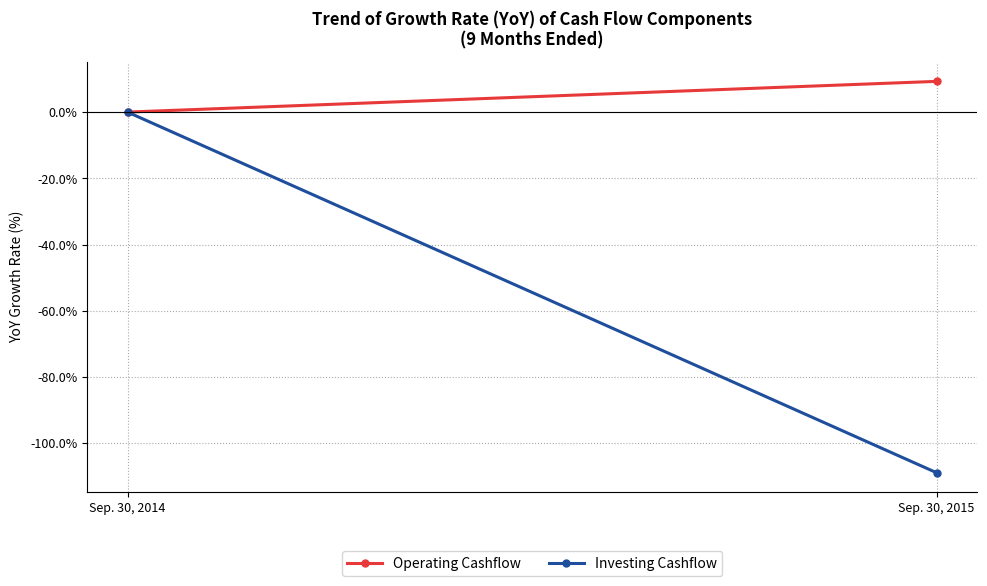

At how many categories does at least one series exceed -39?

2